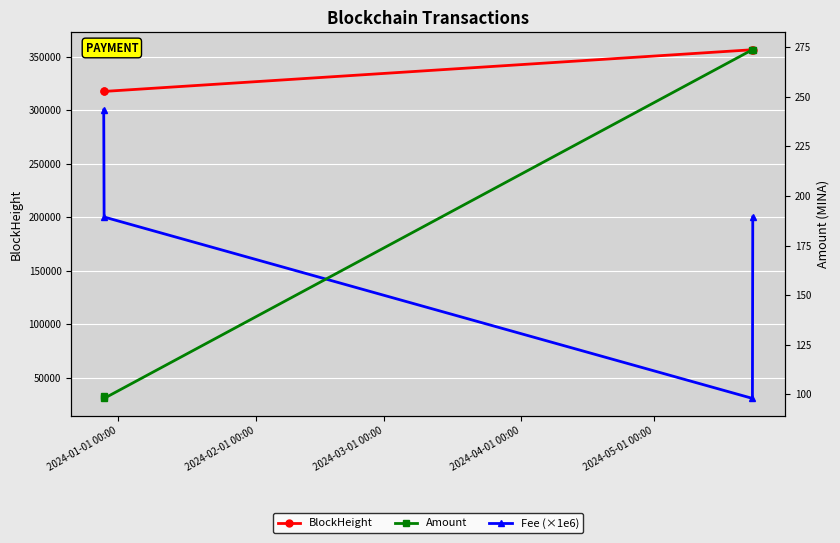

What value does the Fee (×1e6) series have at 2024-04-01 00:00?

200000.0